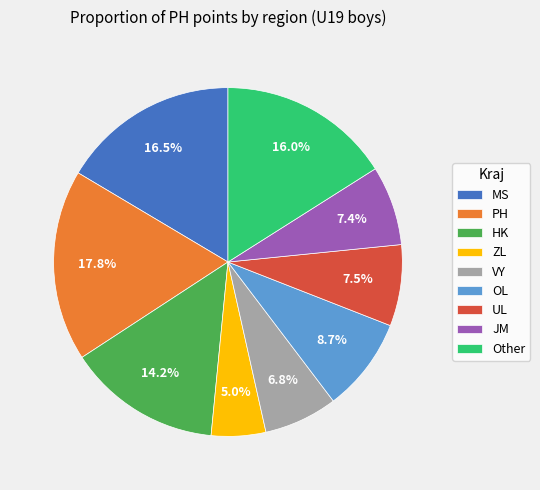

Does any single category account for the majority?

No